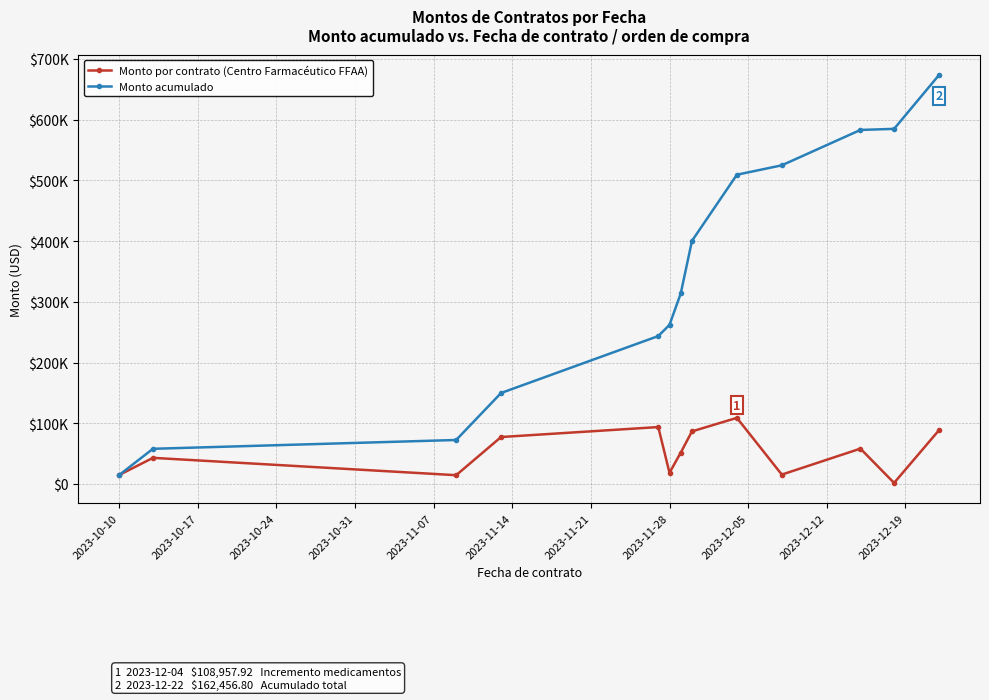

At which label does Monto por contrato (Centro Farmacéutico FFAA) reach its peak?

2023-12-05